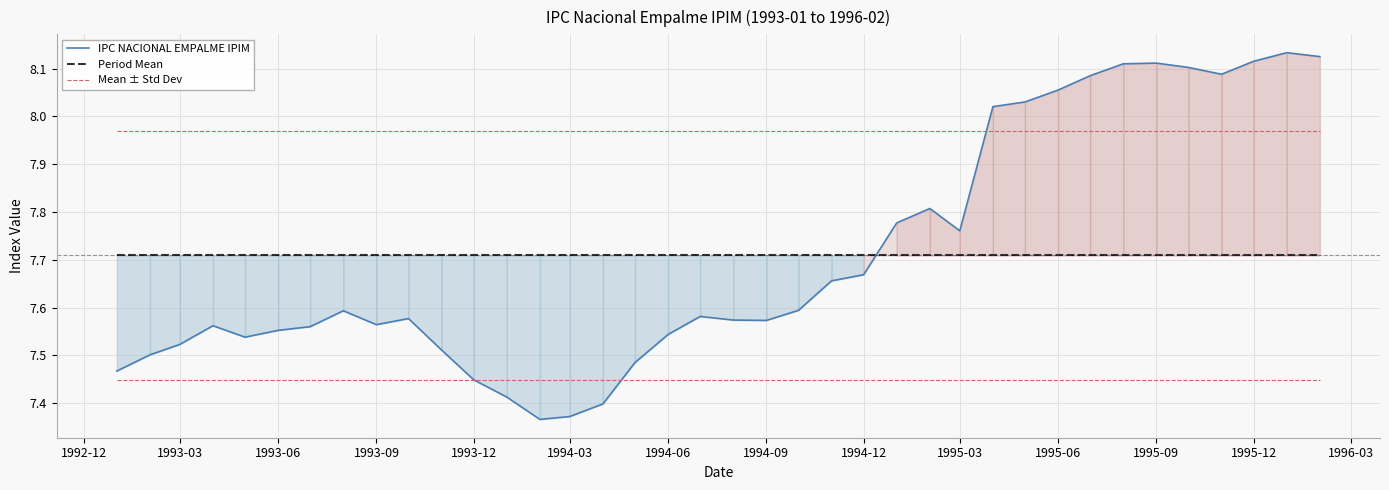

How many intersections are there between Mean ± Std Dev and IPC NACIONAL EMPALME IPIM?

1